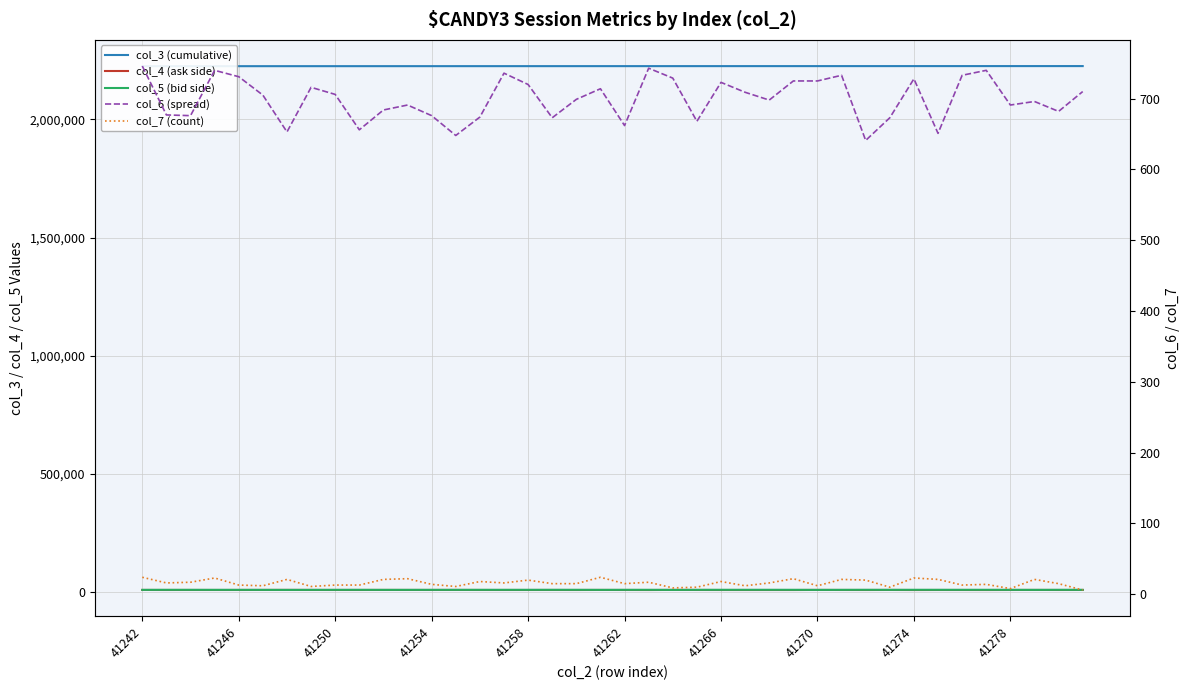

Is the value of col_3 (cumulative) at 41246 greater than the value of col_4 (ask side) at 20?

Yes